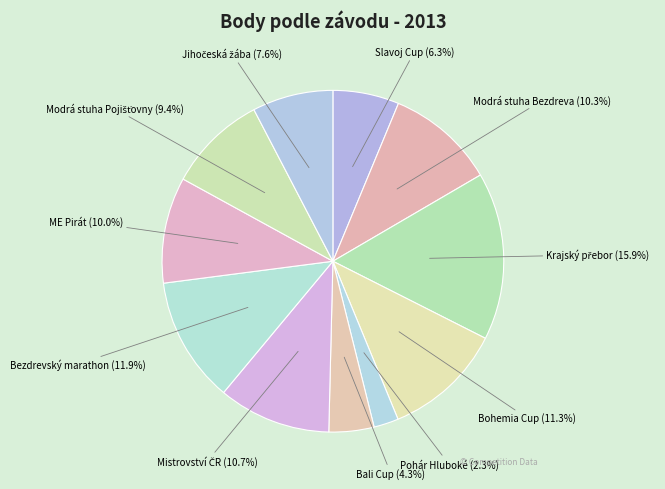

Combined, do Modrá stuha Bezdreva and Pohár Hluboké account for over 50%?

No